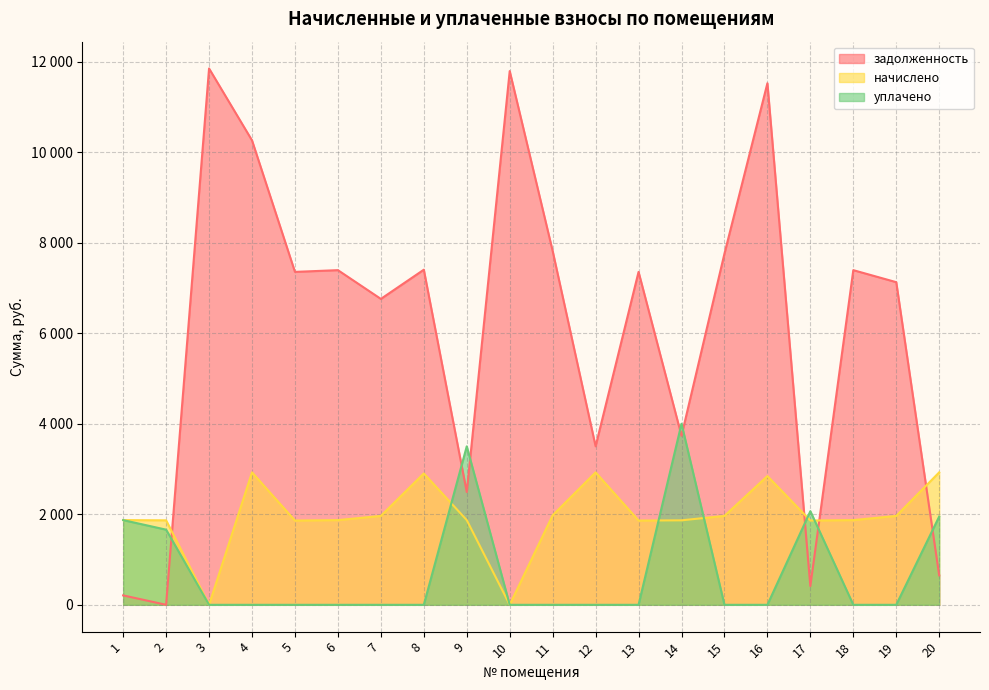

What is the difference between the second highest and second lowest values in the уплачено series?

3500.0